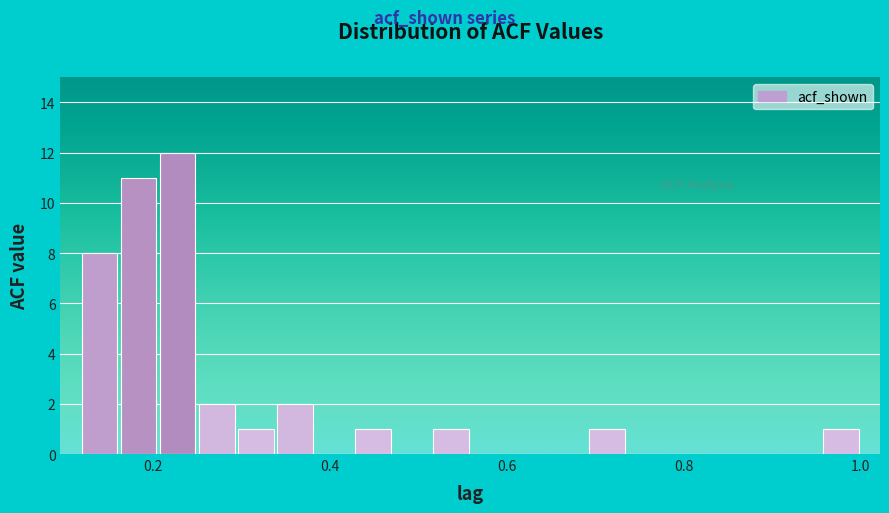

Around what value on the x-axis is the tallest bar? Give the approximate position of its centre, as read against the axis.

0.22